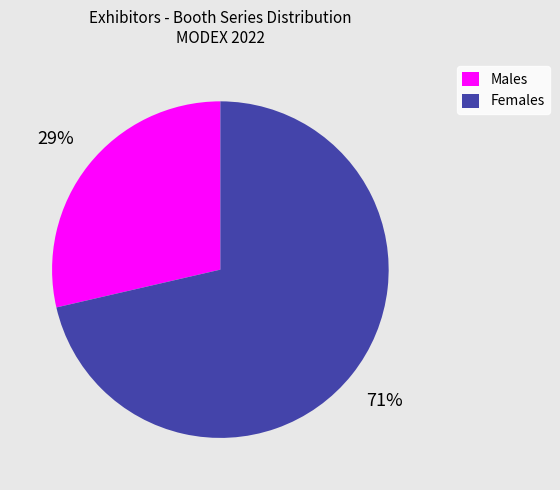

Between Males and Females, which is larger?

Females